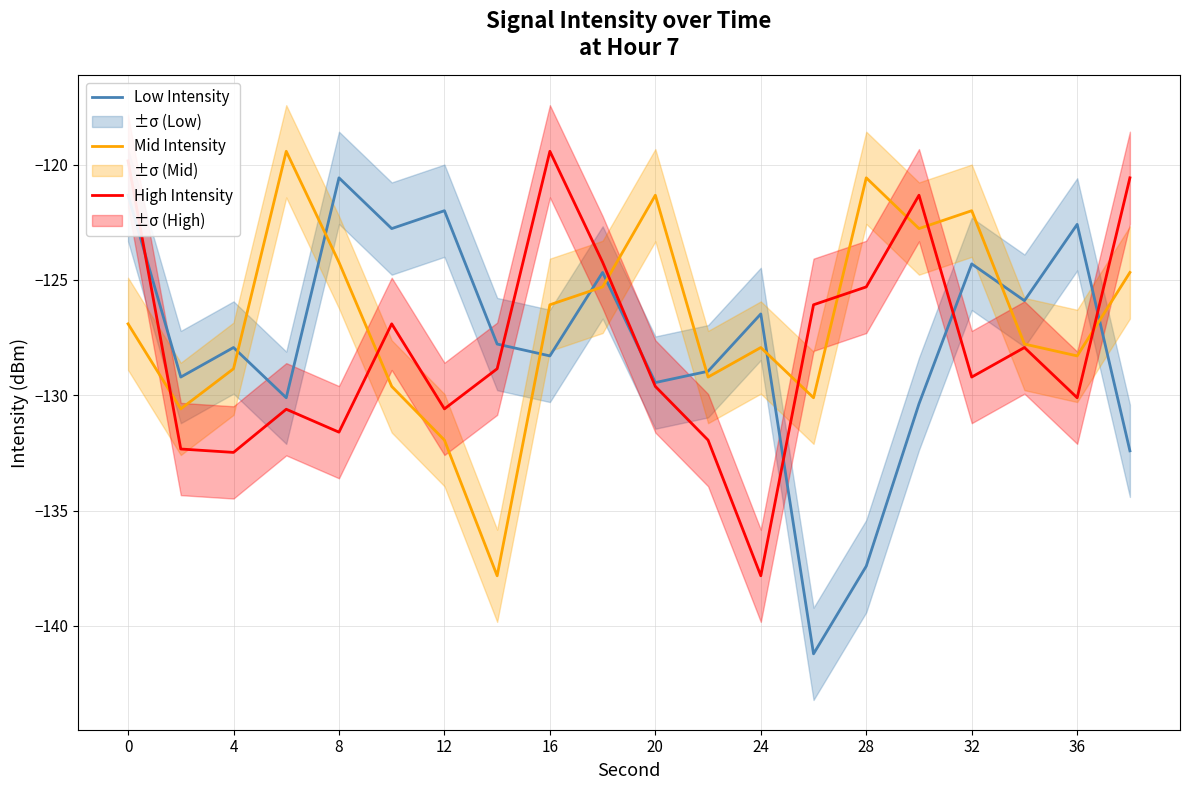

What is the average value of the Low Intensity series?

-127.7